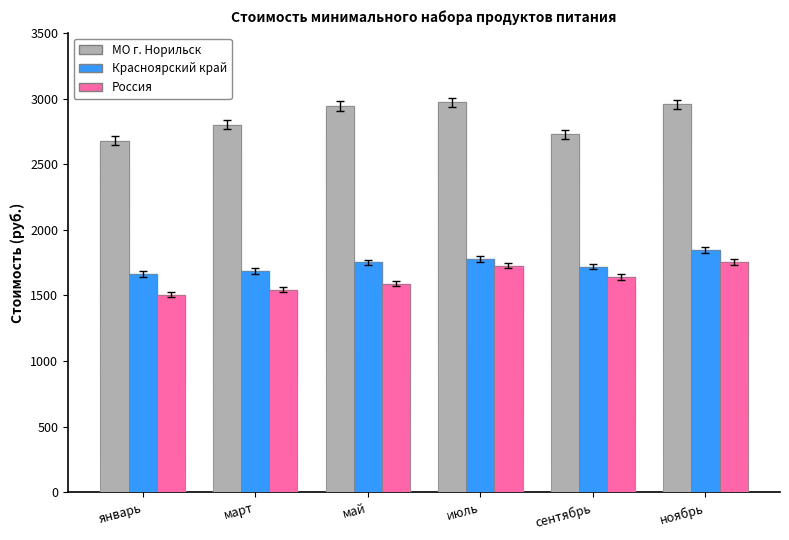

Which series has the largest range (max minus min)?

МО г. Норильск